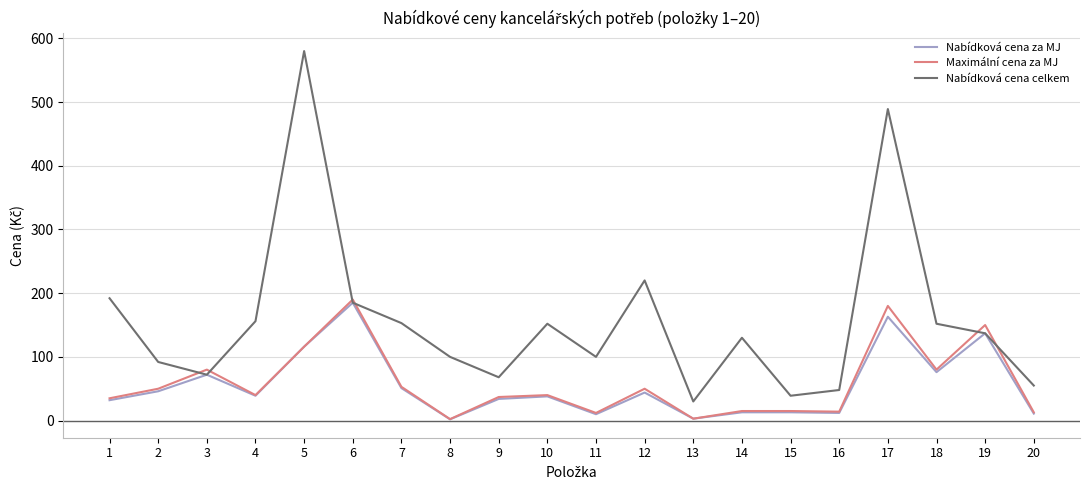

Is it true that Nabídková cena za MJ equals 12.0 at 16?

True